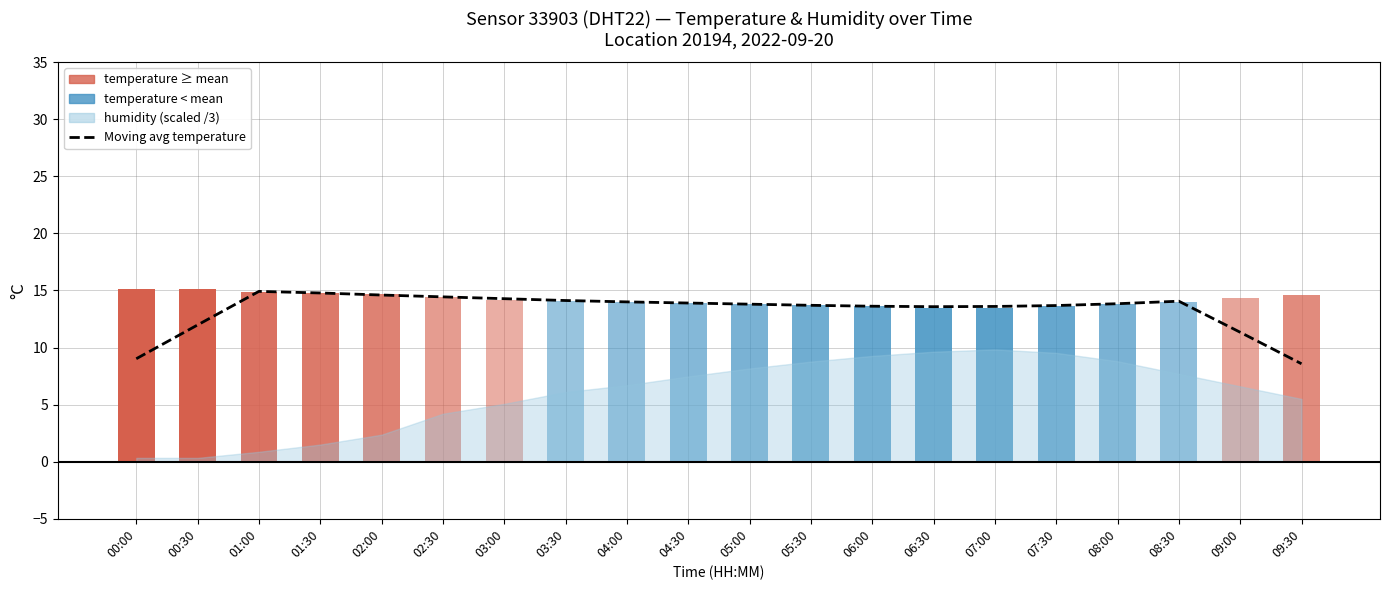

Reading left to right, what are all the values shown in this chart?

9.0	12.0	14.9	14.8	14.6	14.4	14.3	14.1	14.0	13.9	13.8	13.7	13.6	13.6	13.6	13.7	13.8	14.1	11.3	8.6